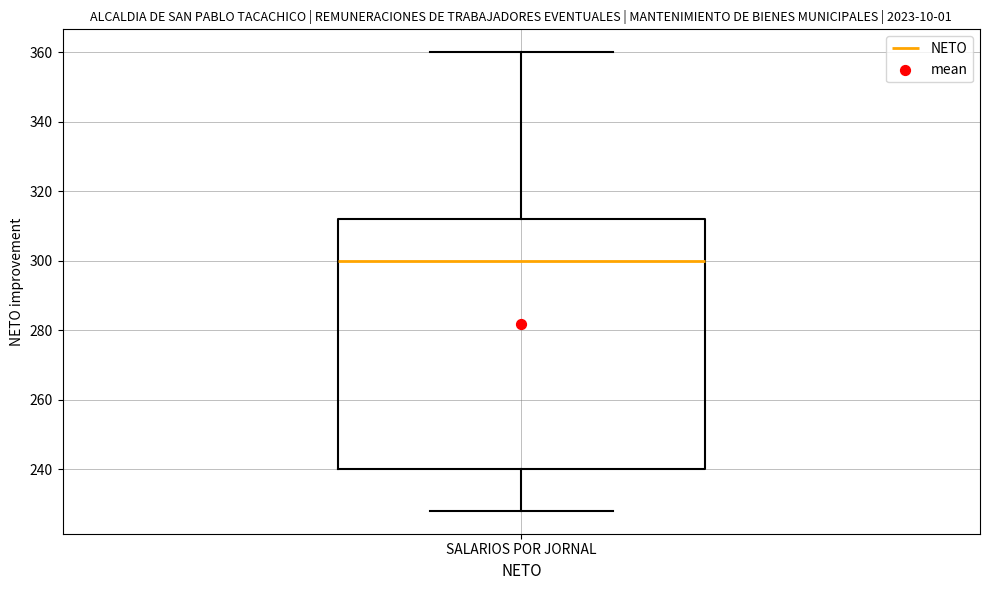

Read this box plot against the y-axis: the position of the median line, the range covered by the box, and the ends of both whiskers. The values are not printed on the chart, so give them approximately, as read against the axis.

median 300, box 240 to 312, whiskers 228 to 360